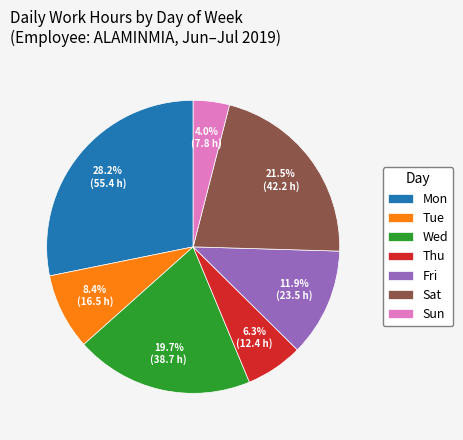

Which category has the smallest portion of the pie?

Sun